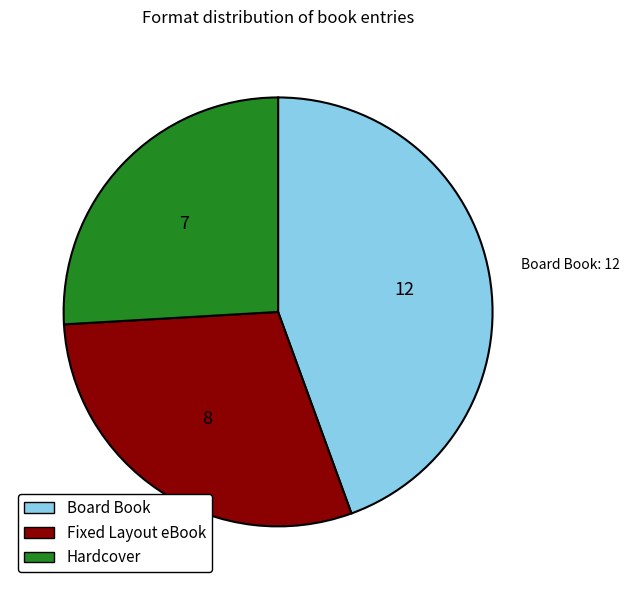

Rank the categories by value from highest to lowest.

Board Book, Fixed Layout eBook, Hardcover